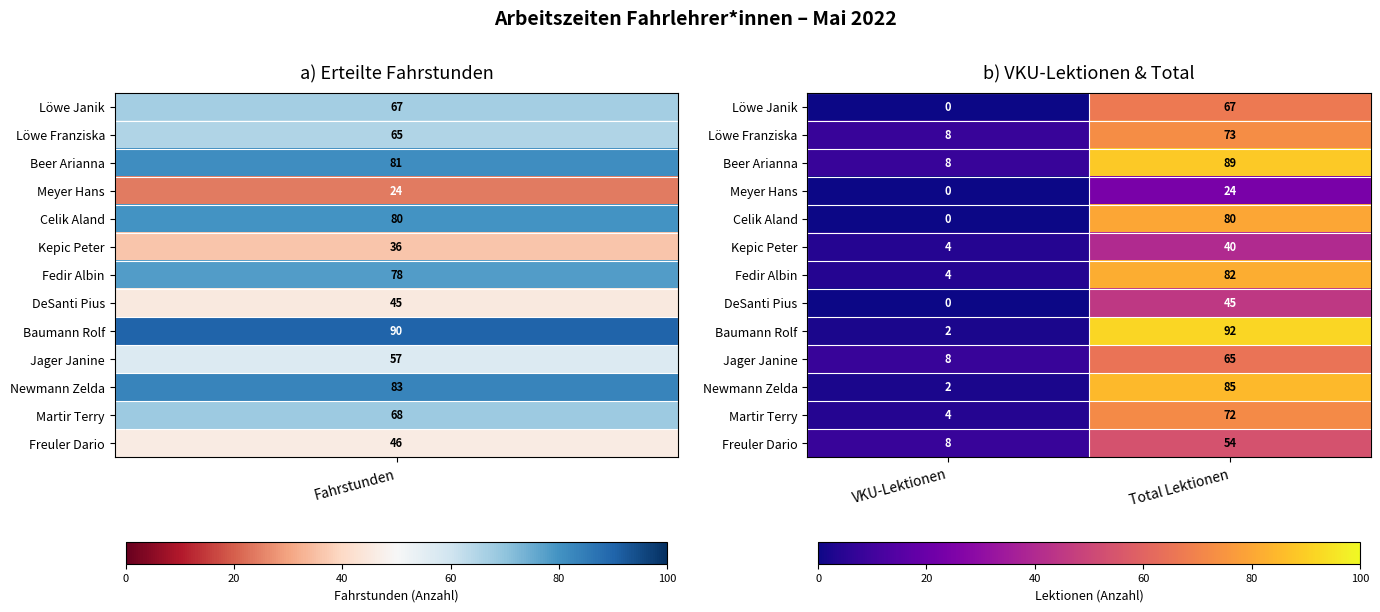

At which category does the chart reach its peak across all series?

Total Lektionen